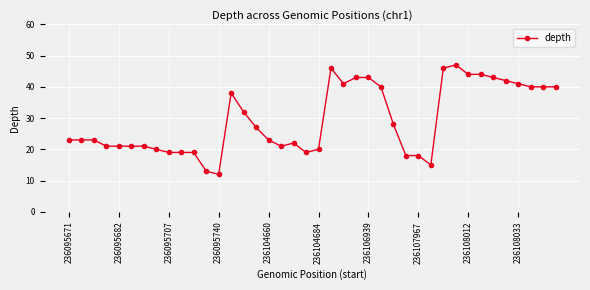

What is the value of the 18th point from the left?

21